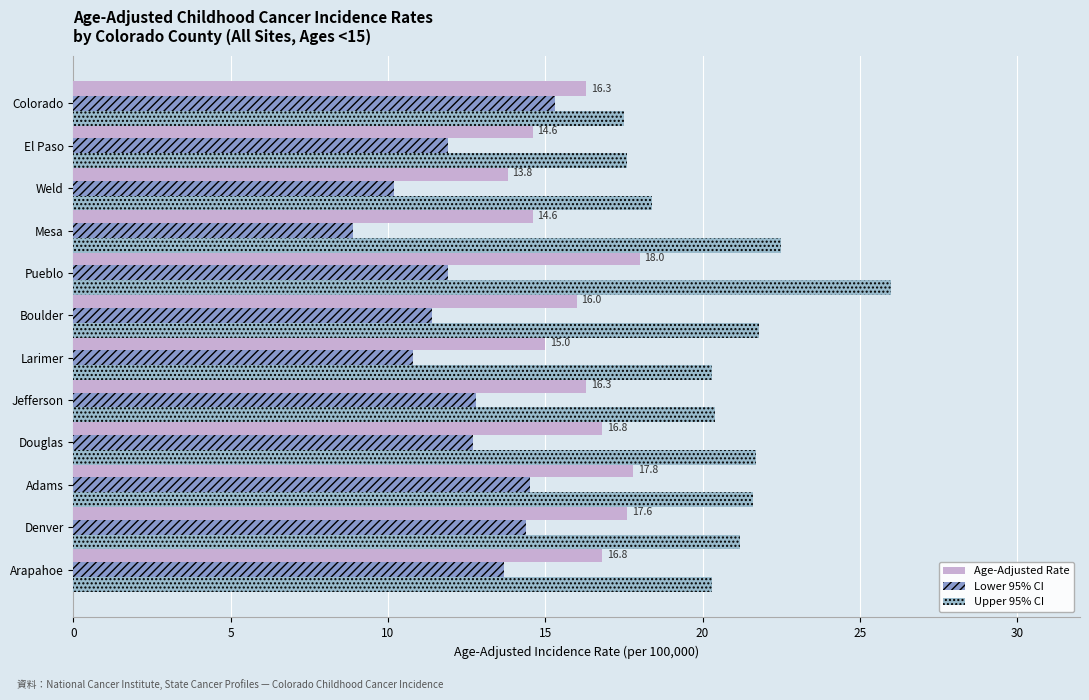

Reading right to left, transcribe all the data shown in this chart.

Age-Adjusted Rate: 16.3	14.6	13.8	14.6	18.0	16.0	15.0	16.3	16.8	17.8	17.6	16.8
Lower 95% CI: 15.3	11.9	10.2	8.9	11.9	11.4	10.8	12.8	12.7	14.5	14.4	13.7
Upper 95% CI: 17.5	17.6	18.4	22.5	26.0	21.8	20.3	20.4	21.7	21.6	21.2	20.3